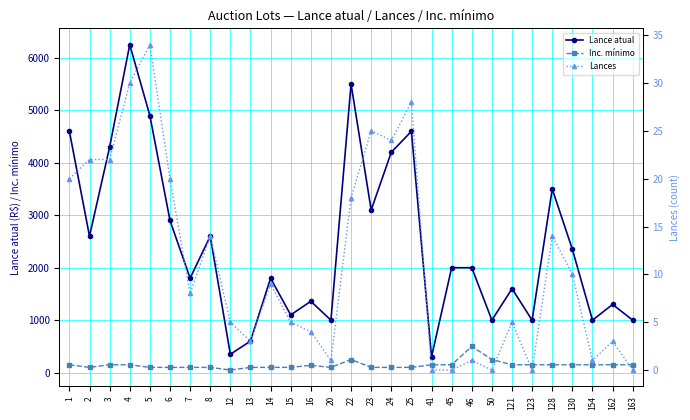

Where is the first local maximum for Inc. mínimo?

16